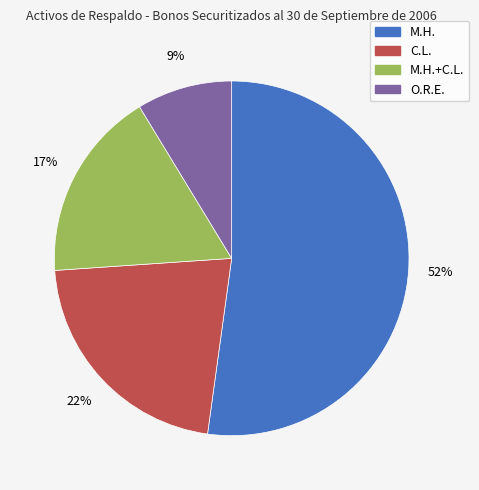

How many slices are in this pie chart?

4